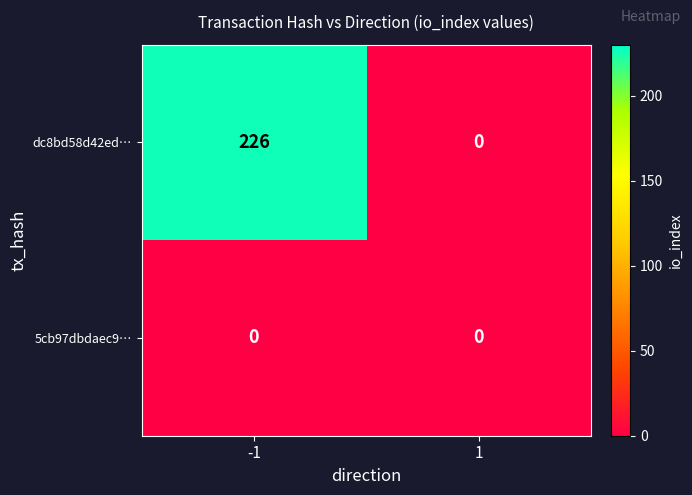

Rank the series by their average value, from lowest to highest.

5cb97dbdaec9…, dc8bd58d42ed…